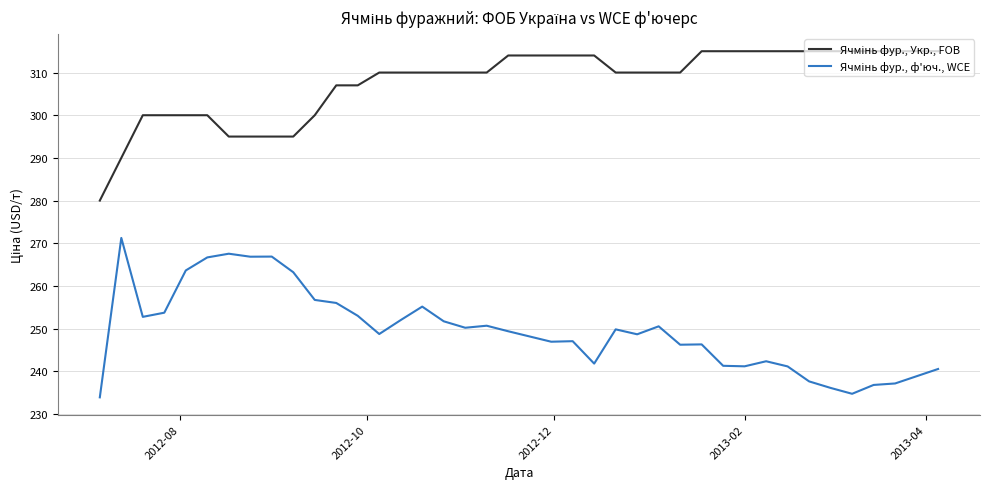

What is the smallest value displayed?

233.9